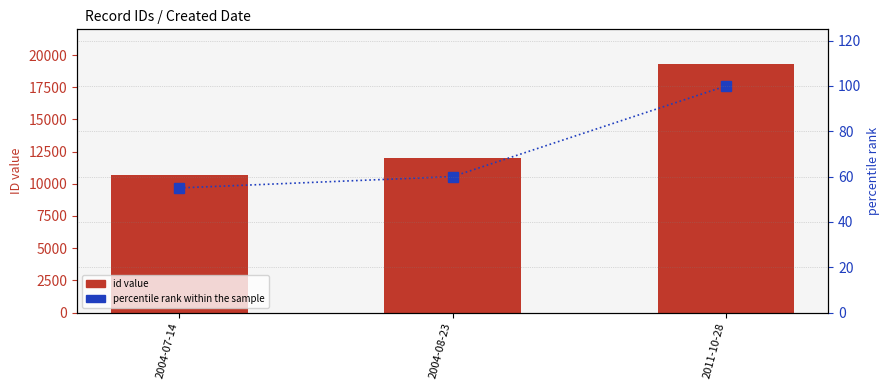

What is the difference between the maximum and second lowest values in the percentile rank within the sample series?

40